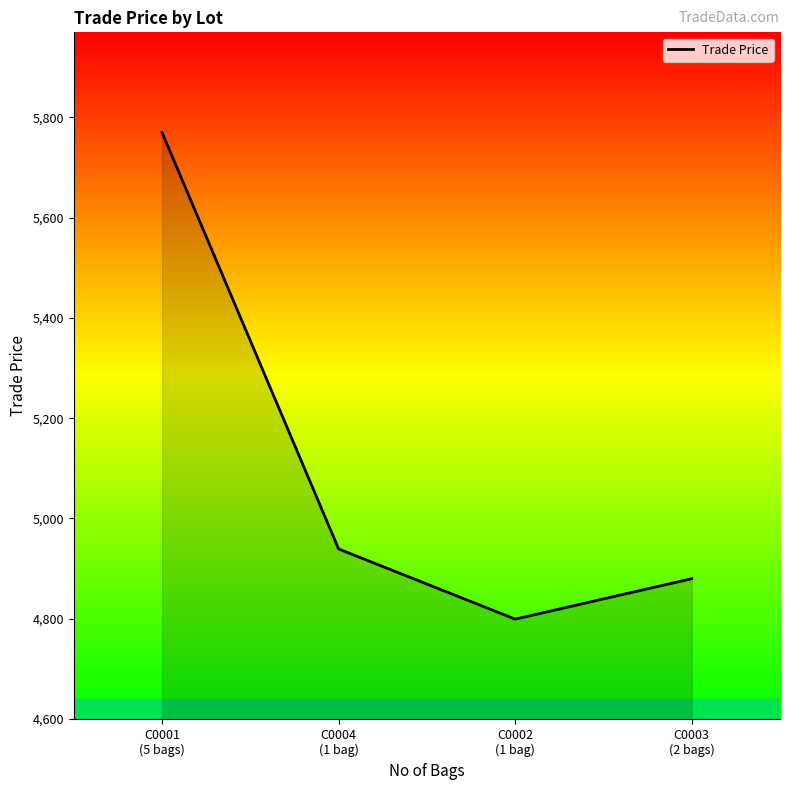

Reading right to left, list all the values displayed in this chart.

4879.7	4799.0	4939.0	5769.8